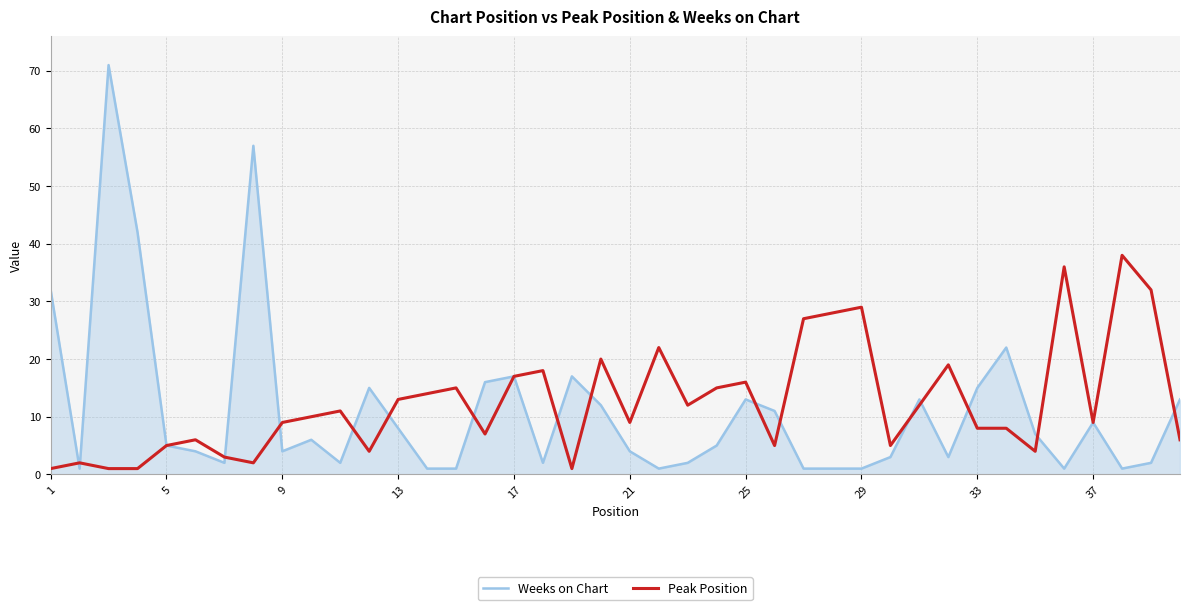

Which series has the largest range (max minus min)?

Weeks on Chart